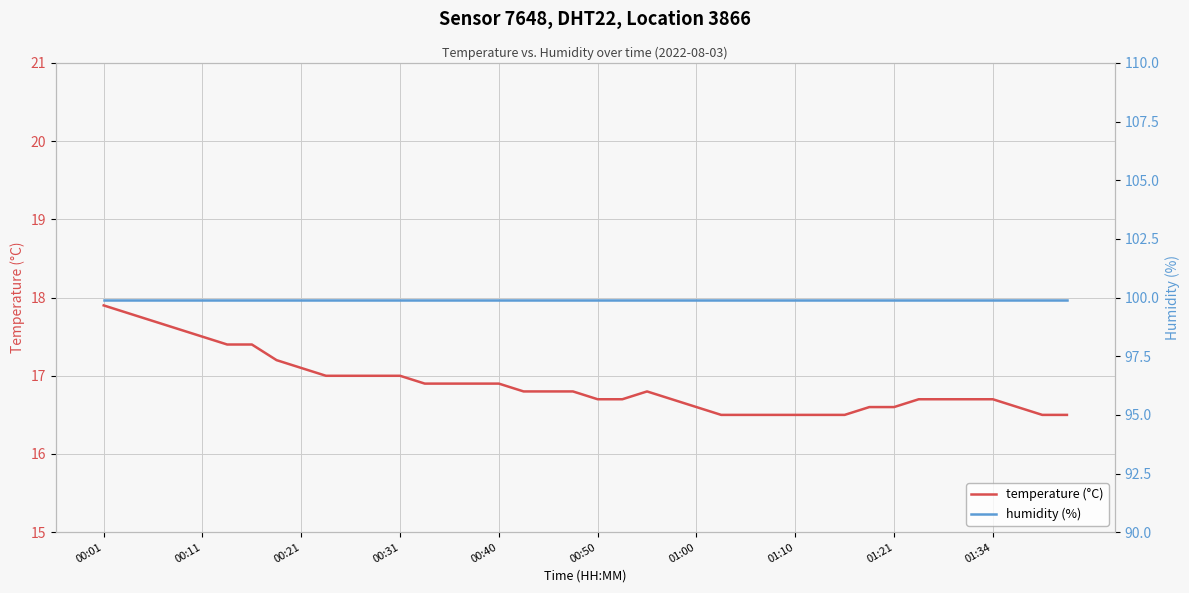

The value of temperature (°C) at 00:11 is 25.3. True or false?

False